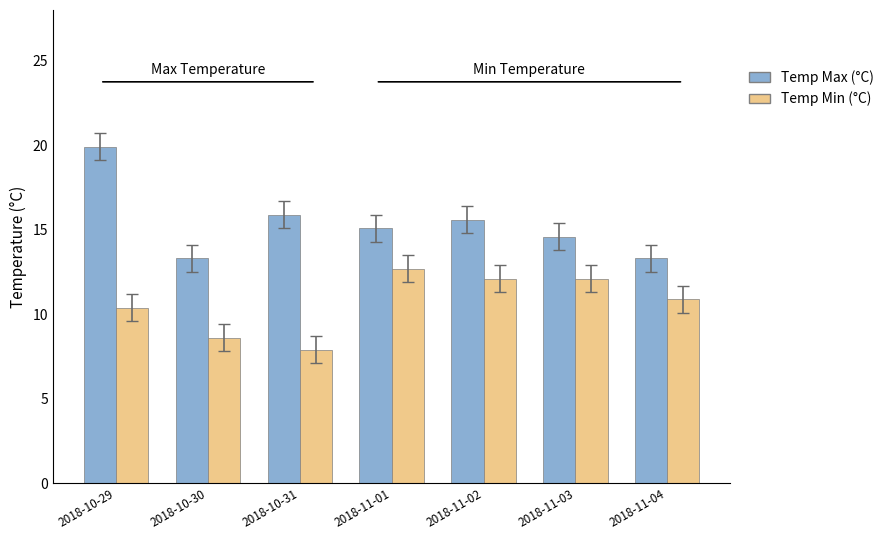

What are all the series names shown in the legend?

Temp Max (°C), Temp Min (°C)